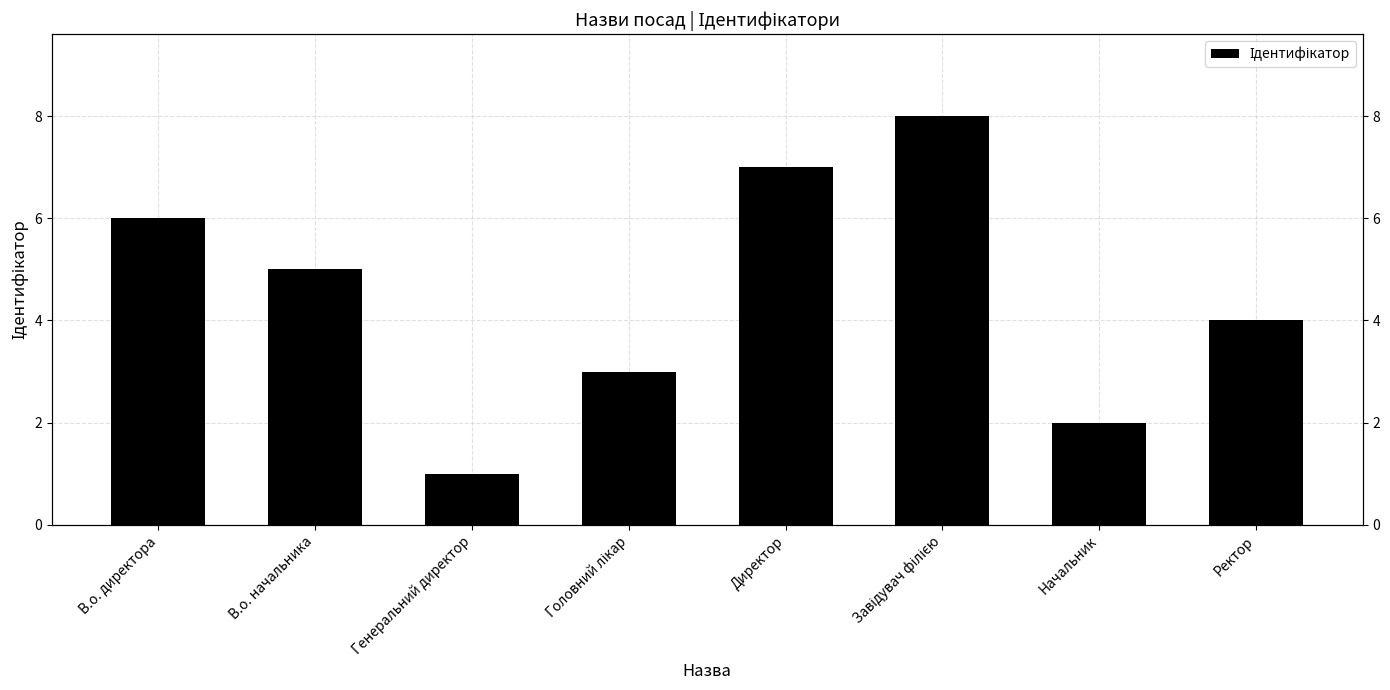

Reading left to right, what are all the values shown in this chart?

В.о. директора=6	В.о. начальника=5	Генеральний директор=1	Головний лікар=3	Директор=7	Завідувач філією=8	Начальник=2	Ректор=4